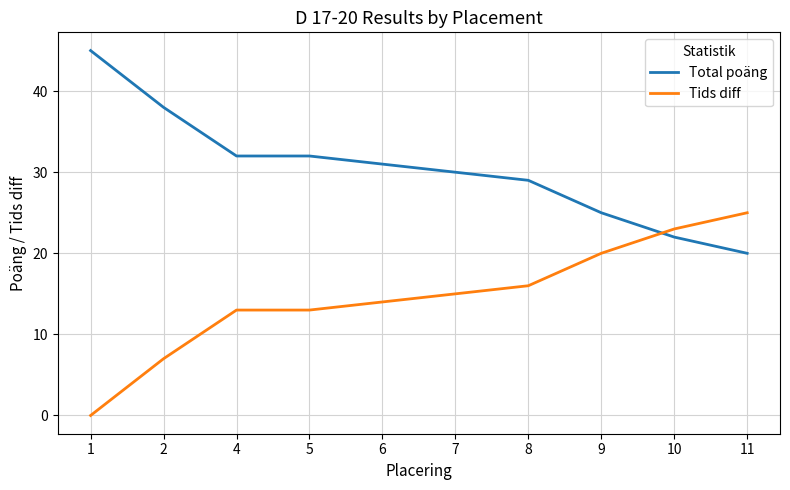

What is the total value across all series at 7?

45